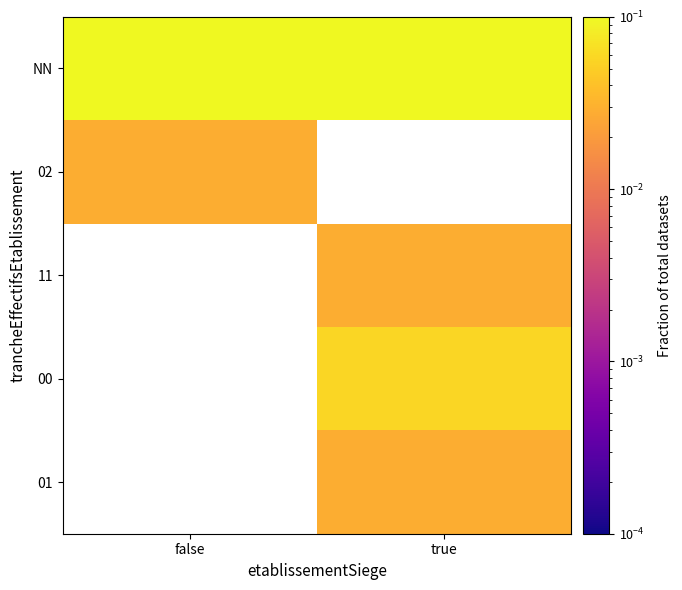

Is it true that 11 equals 0.0 at true?

True